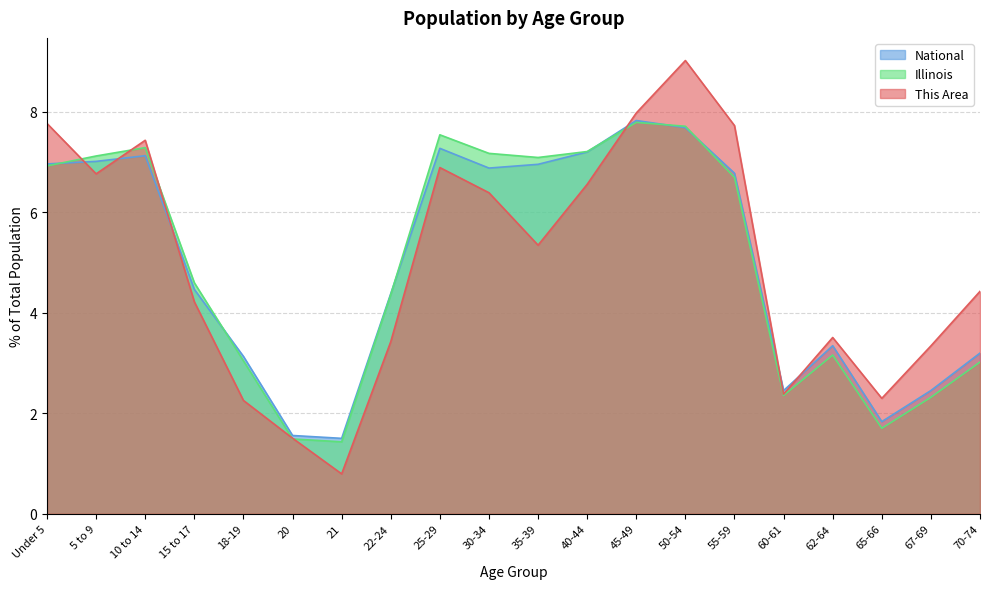

Which series has the largest range (max minus min)?

This Area